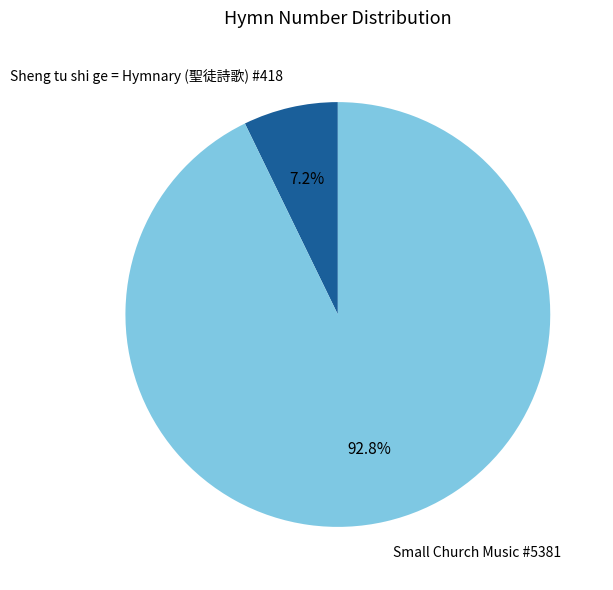

To the nearest percent, what is the combined percentage of Sheng tu shi ge = Hymnary (聖徒詩歌) #418 and Small Church Music #5381?

100%